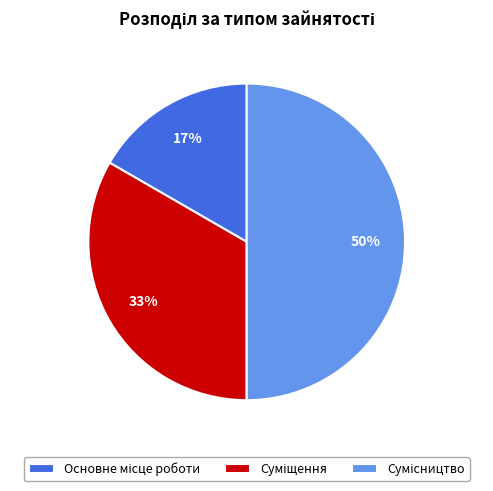

To the nearest percent, what is the average slice percentage?

33%